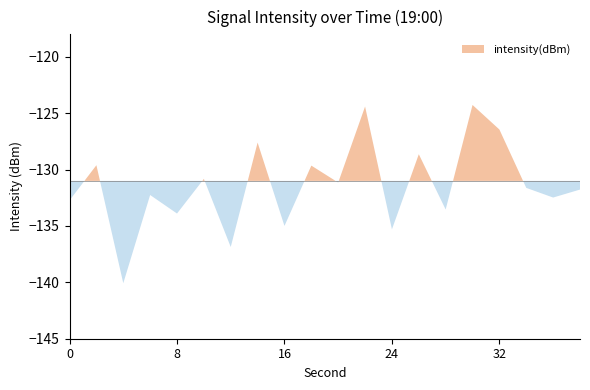

The value at 30 is -124.3. True or false?

True